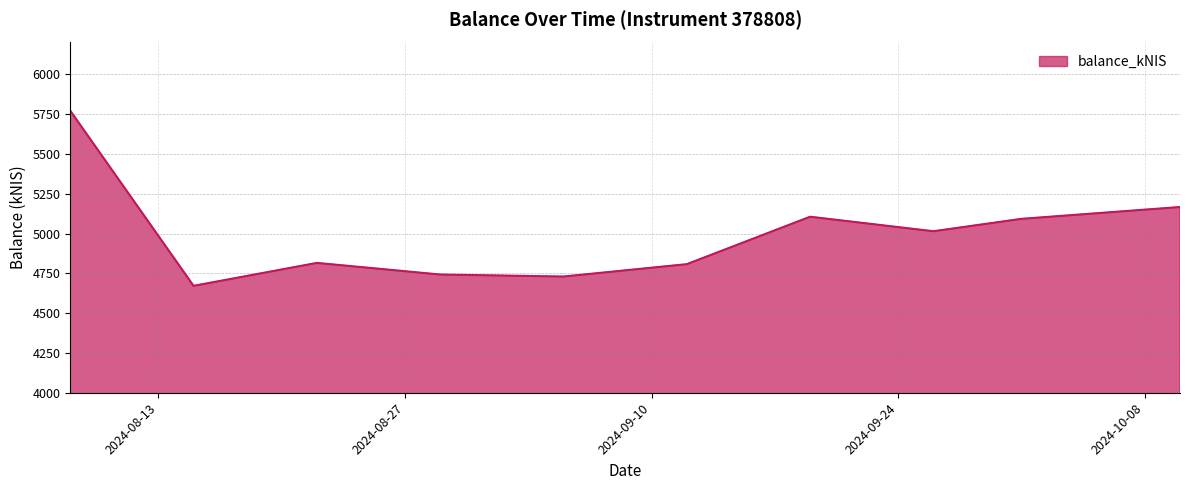

What is the difference between the maximum and minimum values?

1100.0